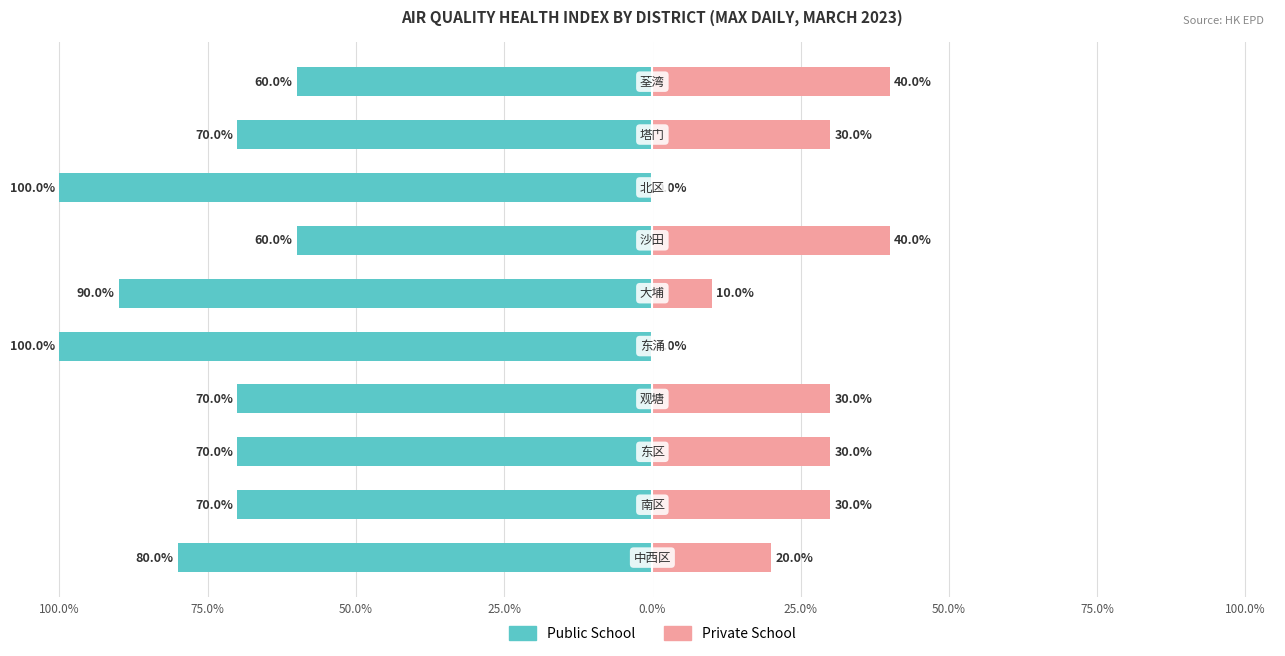

Is the value of Private School at 100.0% greater than the value of Public School at 75.0%?

Yes